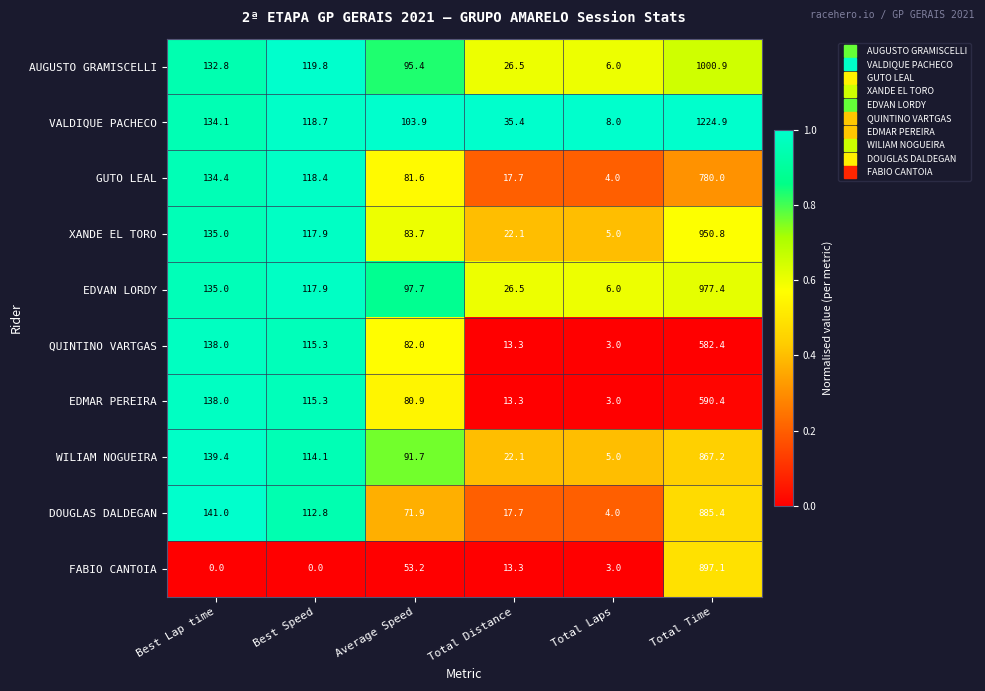

What is the sum of all WILIAM NOGUEIRA values?

1239.5